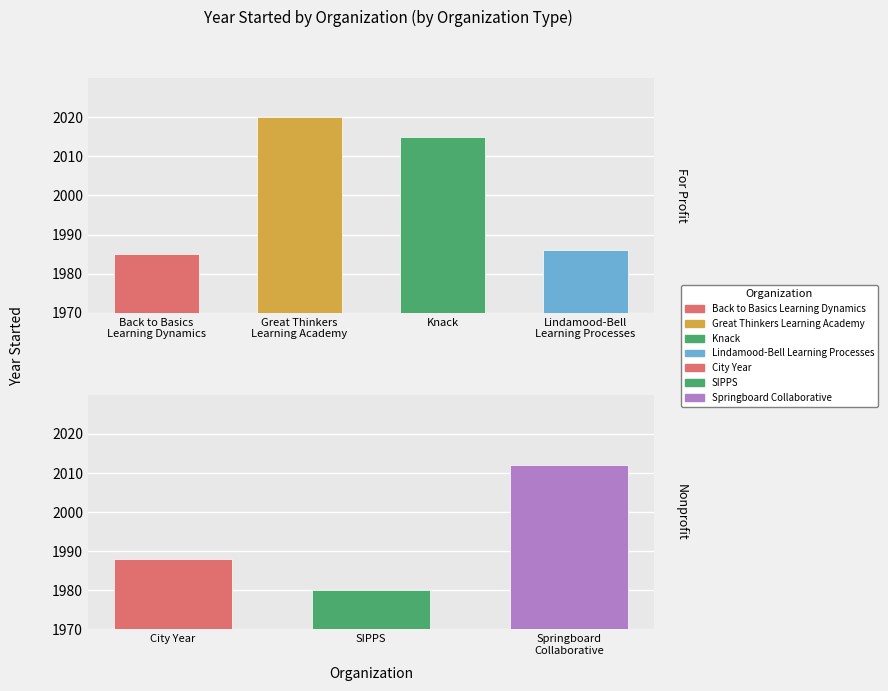

At which category does the chart reach its minimum across all series?

Back to Basics Learning Dynamics